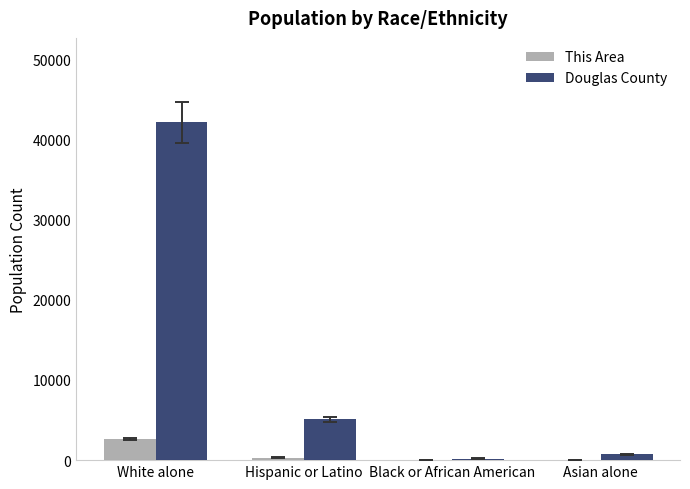

Is the value of This Area at White alone greater than the value of Douglas County at Black or African American?

Yes